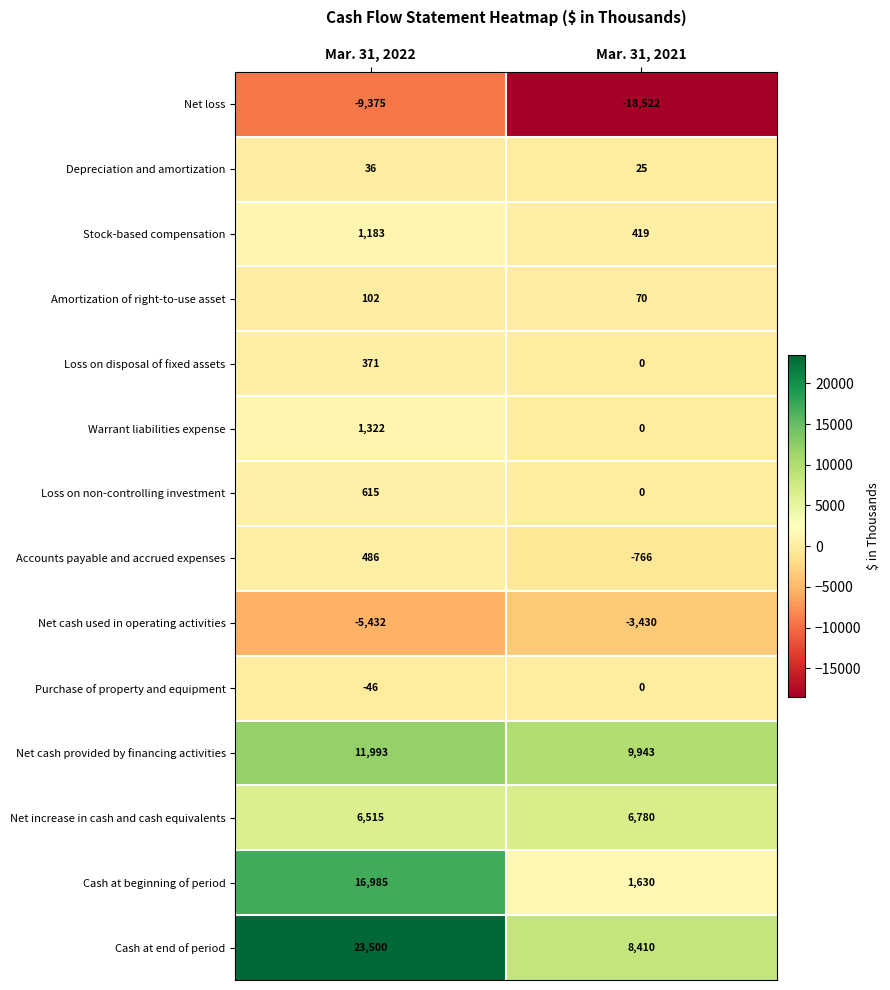

Reading left to right, extract all data points from this chart.

Net loss: Mar. 31, 2022=-9375	Mar. 31, 2021=-18522
Depreciation and amortization: Mar. 31, 2022=36	Mar. 31, 2021=25
Stock-based compensation: Mar. 31, 2022=1183	Mar. 31, 2021=419
Amortization of right-to-use asset: Mar. 31, 2022=102	Mar. 31, 2021=70
Loss on disposal of fixed assets: Mar. 31, 2022=371	Mar. 31, 2021=0
Warrant liabilities expense: Mar. 31, 2022=1322	Mar. 31, 2021=0
Loss on non-controlling investment: Mar. 31, 2022=615	Mar. 31, 2021=0
Accounts payable and accrued expenses: Mar. 31, 2022=486	Mar. 31, 2021=-766
Net cash used in operating activities: Mar. 31, 2022=-5432	Mar. 31, 2021=-3430
Purchase of property and equipment: Mar. 31, 2022=-46	Mar. 31, 2021=0
Net cash provided by financing activities: Mar. 31, 2022=11993	Mar. 31, 2021=9943
Net increase in cash and cash equivalents: Mar. 31, 2022=6515	Mar. 31, 2021=6780
Cash at beginning of period: Mar. 31, 2022=16985	Mar. 31, 2021=1630
Cash at end of period: Mar. 31, 2022=23500	Mar. 31, 2021=8410